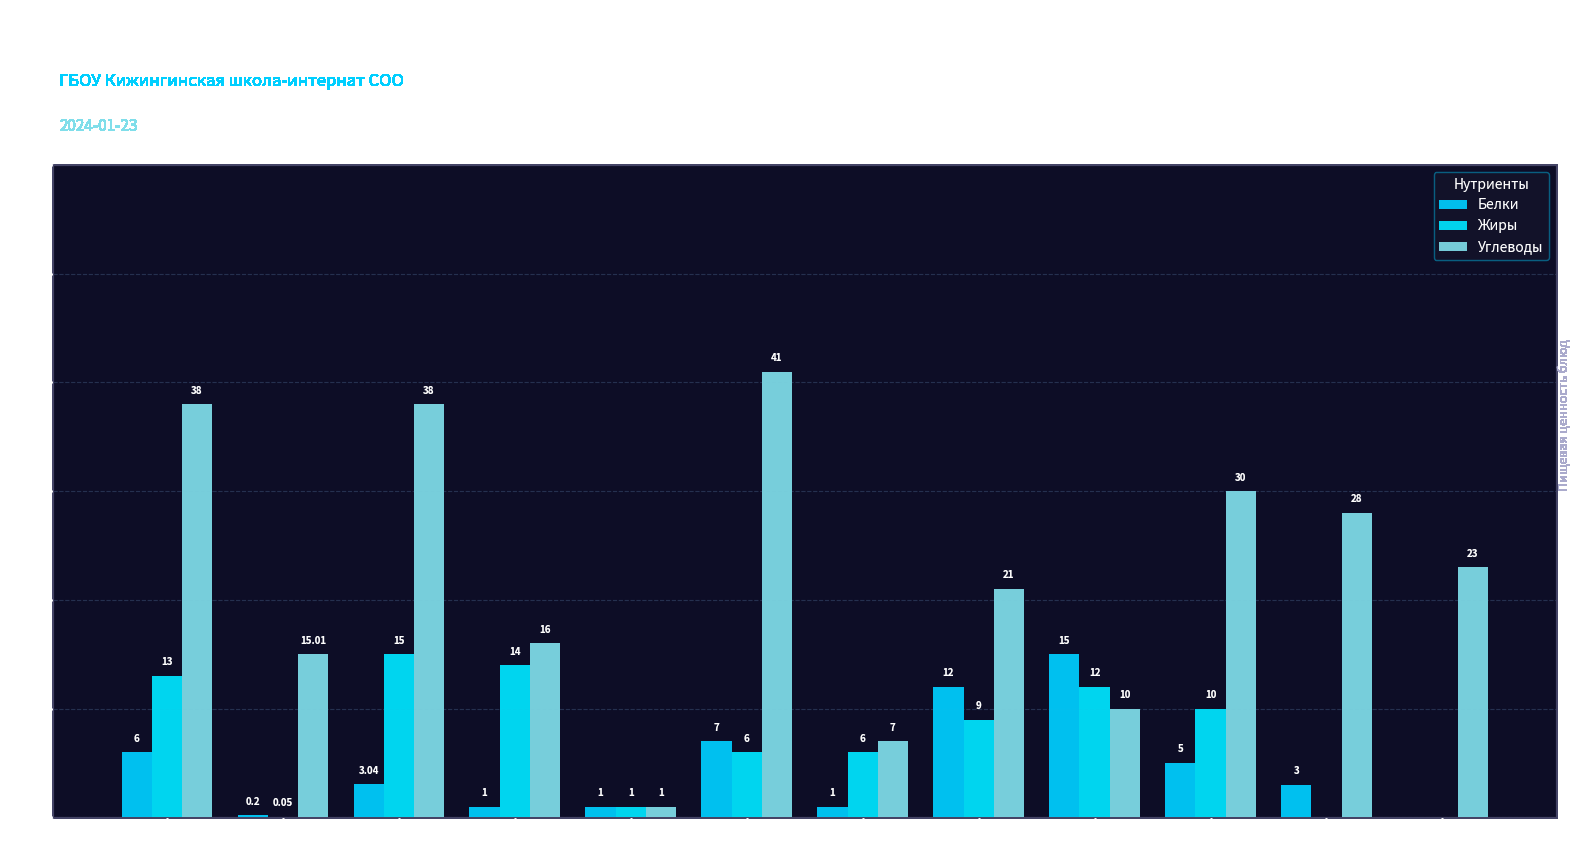

How many groups of bars are there?

12